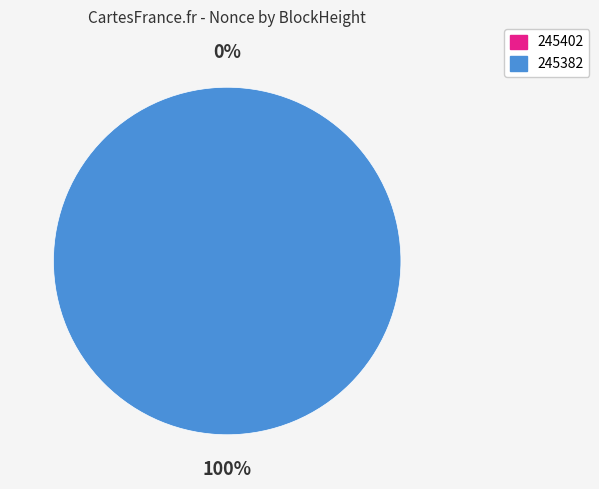

How many slices are in this pie chart?

2